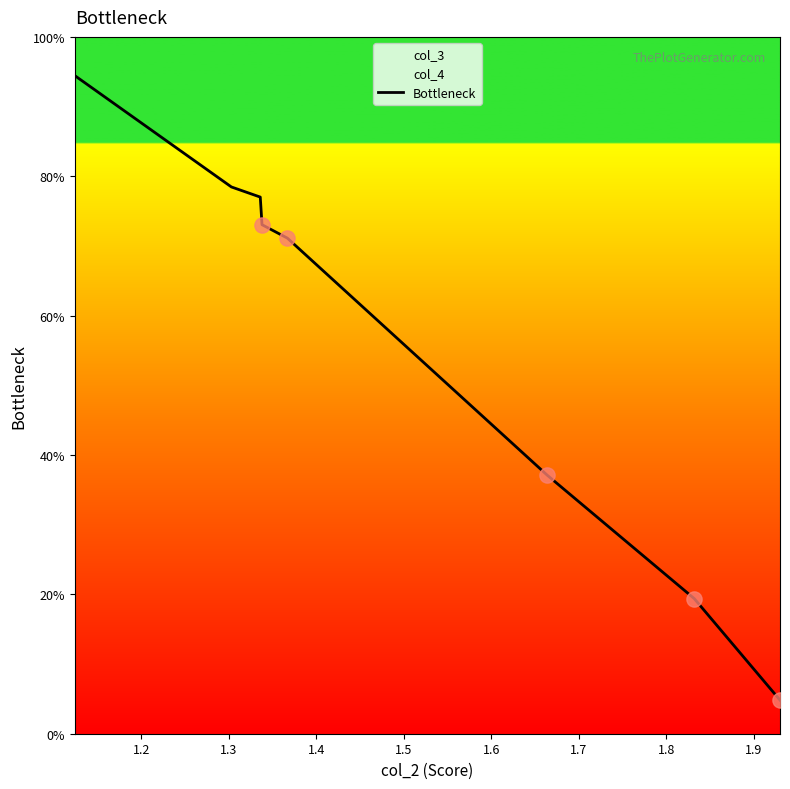

What is the minimum value for Bottleneck?

4.8